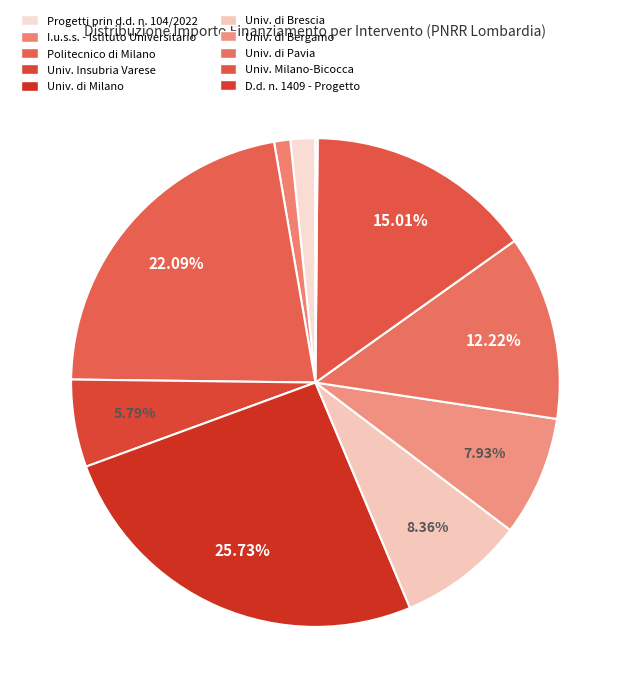

Count the number of slices in the pie.

10